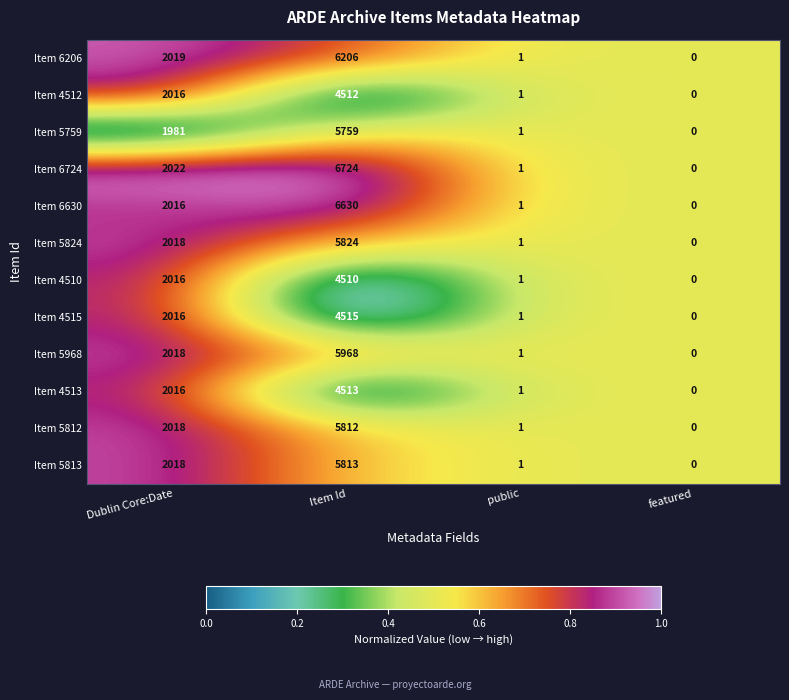

What is the approximate value of Item 6724 at Dublin Core:Date, to the nearest 50?

2000